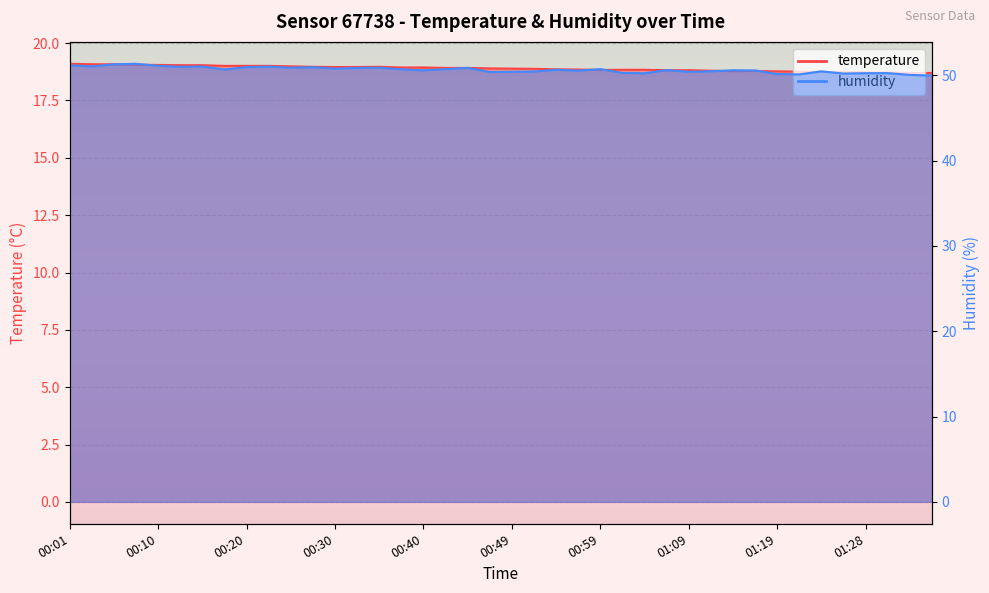

The value of humidity at 00:40 is 50.6. True or false?

True